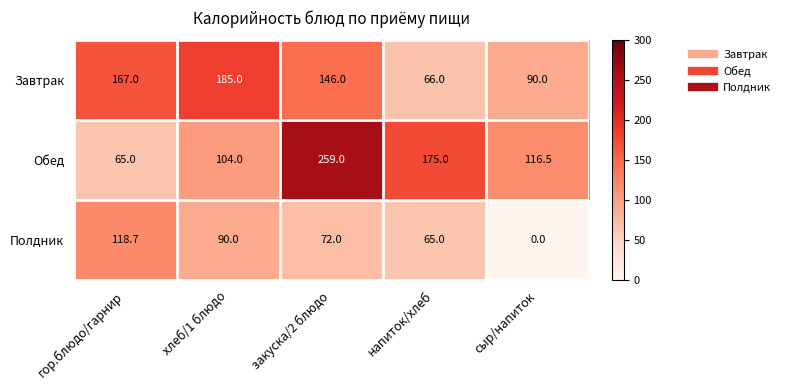

Which series has the largest total across all categories?

Обед